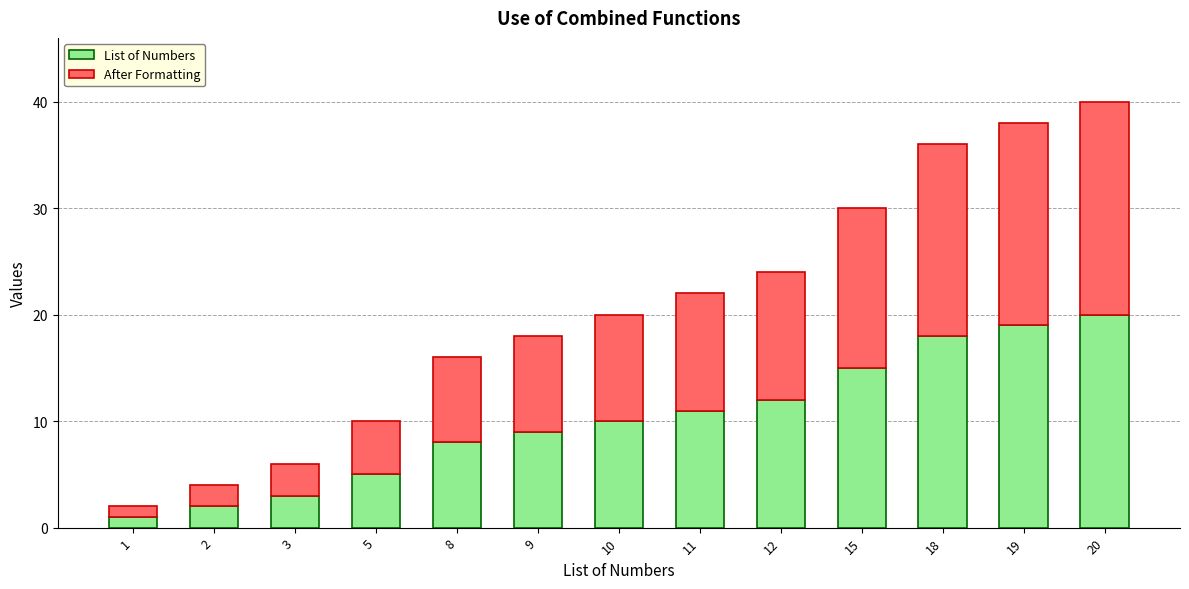

At which category is the sum across all series the highest?

20